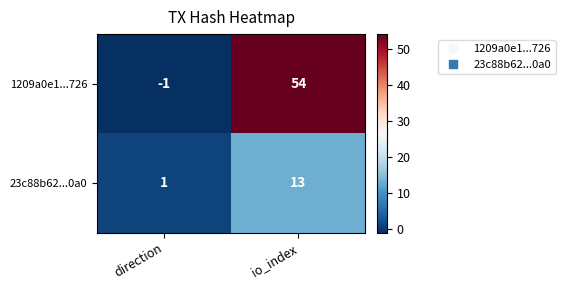

What is the sum of all 23c88b62...0a0 values?

14